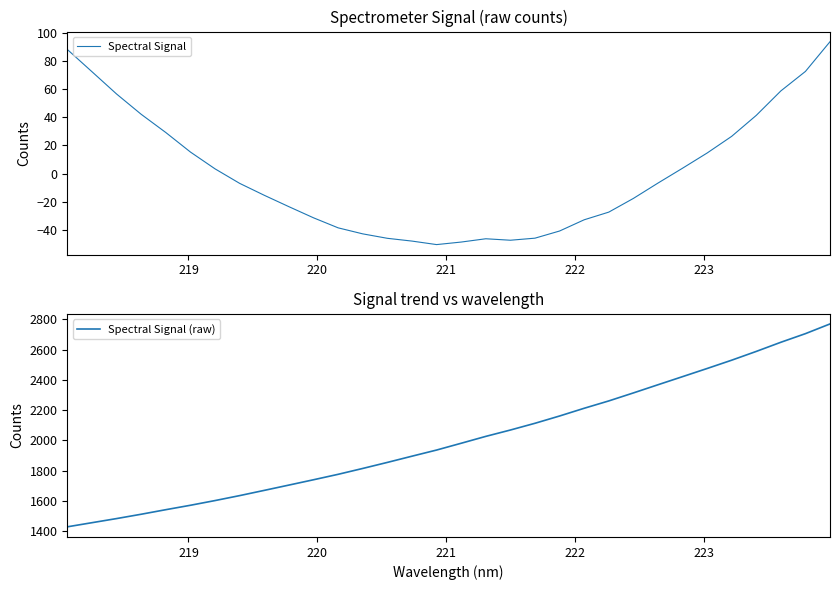

Reading right to left, what are all the values shown in this chart?

Spectral Signal: 94.0	72.8	58.9	41.5	26.5	14.6	3.8	-6.8	-17.8	-27.5	-33.0	-41.0	-46.1	-47.6	-46.5	-48.9	-50.7	-48.2	-46.2	-43.1	-38.8	-31.6	-23.7	-15.5	-7.0	3.3	15.3	29.2	42.2	56.7	72.6	88.5
Spectral Signal (raw): 2770.5	2706.2	2649.3	2588.8	2530.8	2475.8	2421.9	2368.2	2314.2	2261.4	2212.8	2161.8	2113.5	2069.0	2026.9	1981.5	1936.6	1896.0	1854.9	1814.9	1776.1	1740.1	1704.9	1669.9	1635.3	1602.5	1571.4	1542.2	1512.0	1483.4	1456.1	1428.8